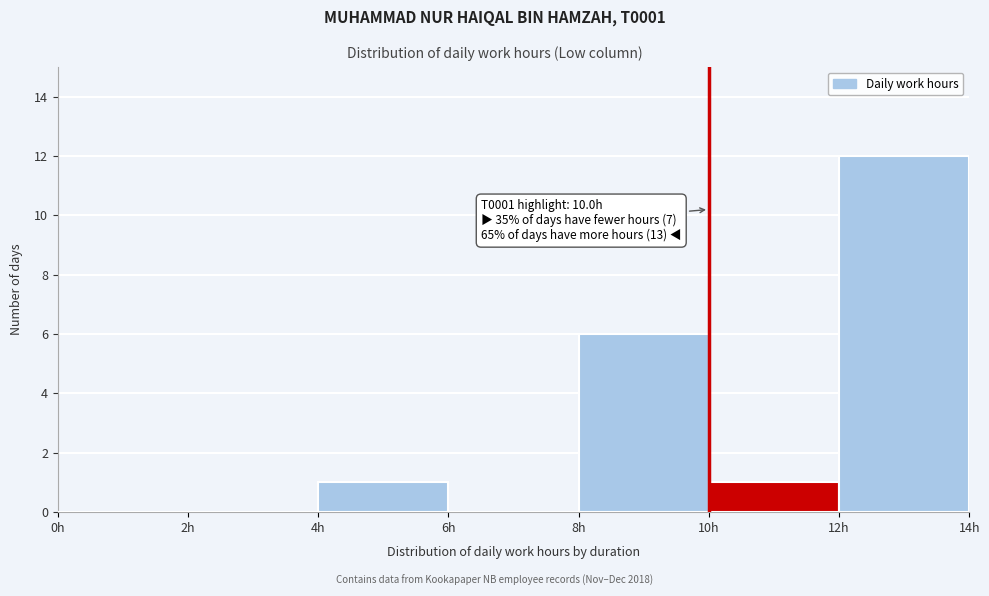

Over which range of the x-axis is the bar tallest?

12 to 14